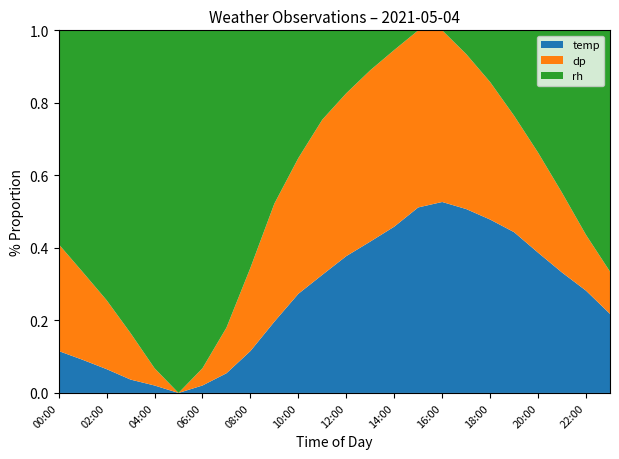

What is the total value across all series at 06:00?

1.0